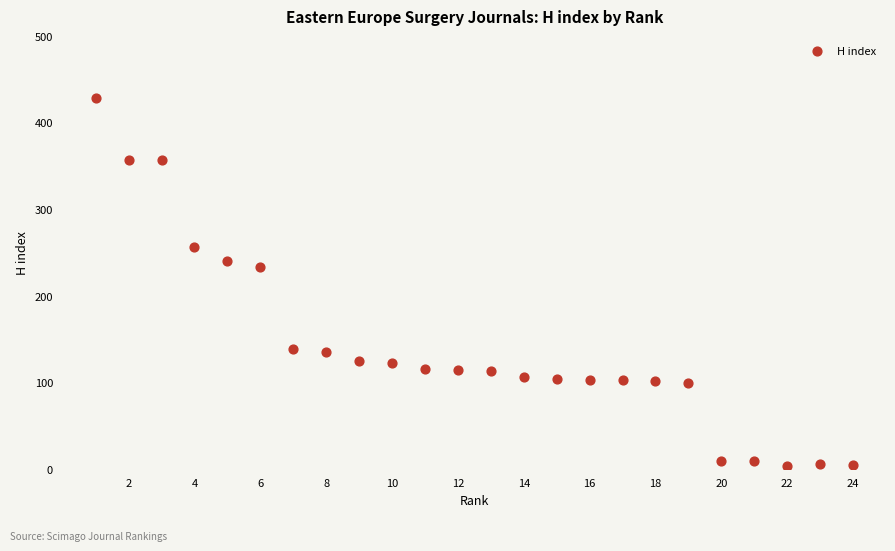

What is the range of Y values (max minus min)?

425